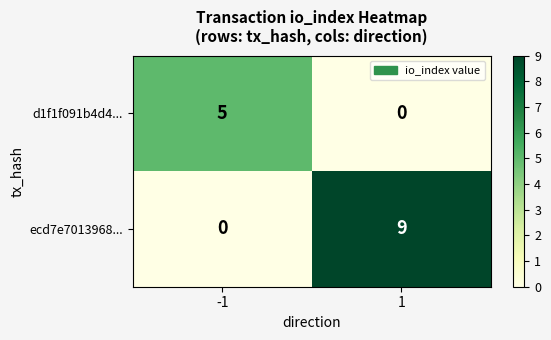

What is the sum of all ecd7e7013968... values?

9